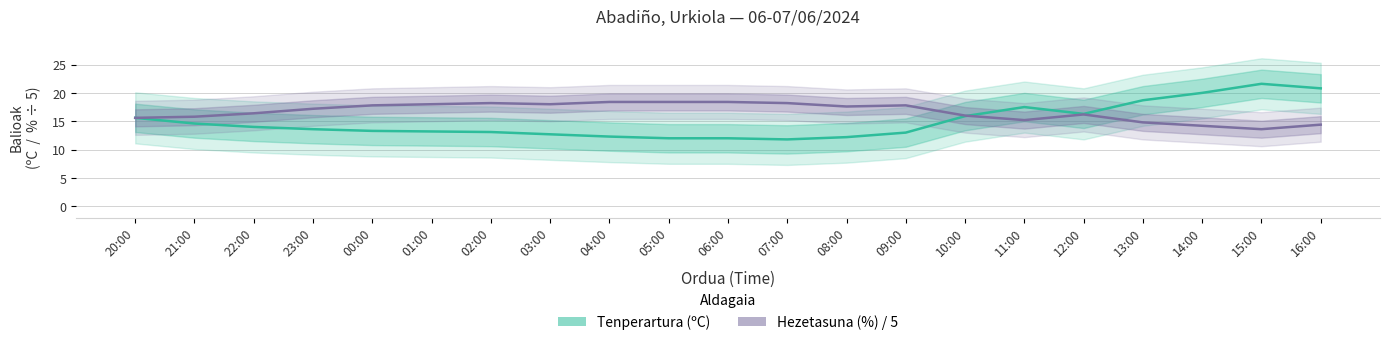

How many data points in Tenperartura (ºC) are less than 13?

6